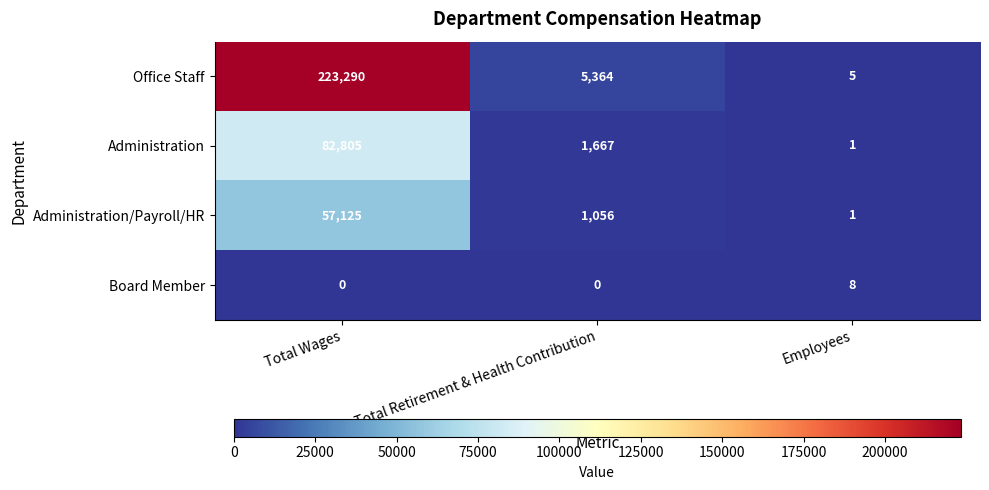

At how many categories does at least one series exceed 77631?

1